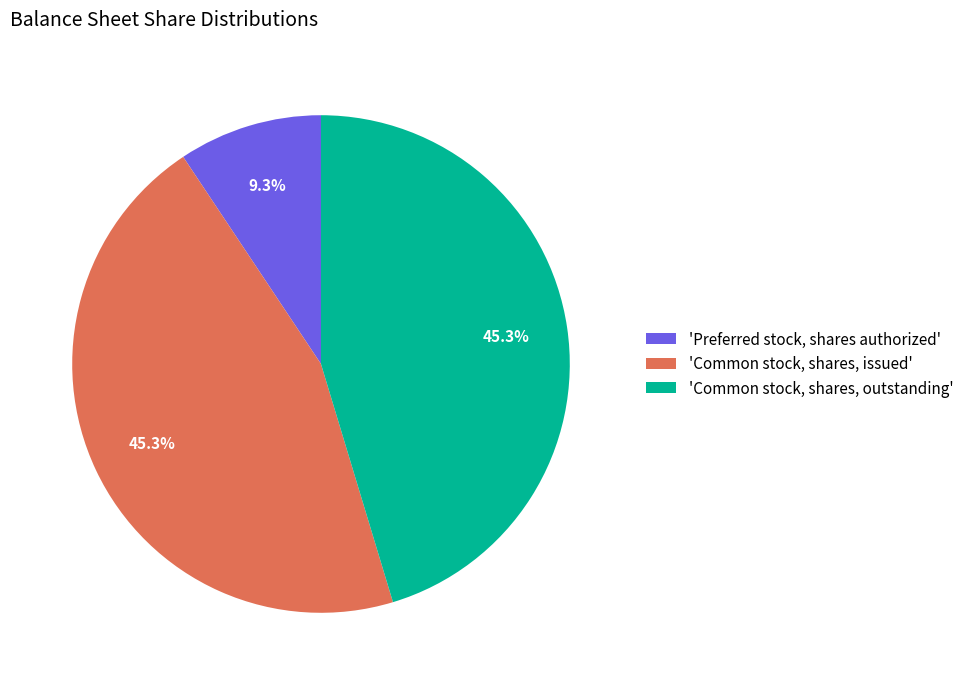

Count the number of slices in the pie.

3